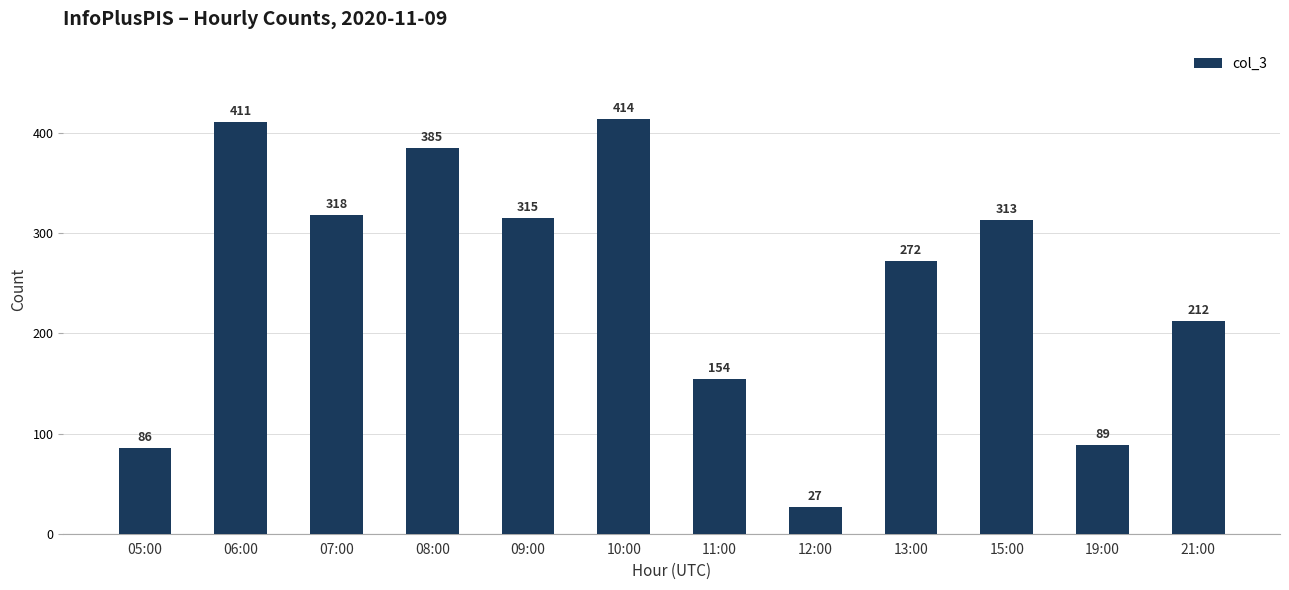

Which label corresponds to the largest value in the chart?

10:00